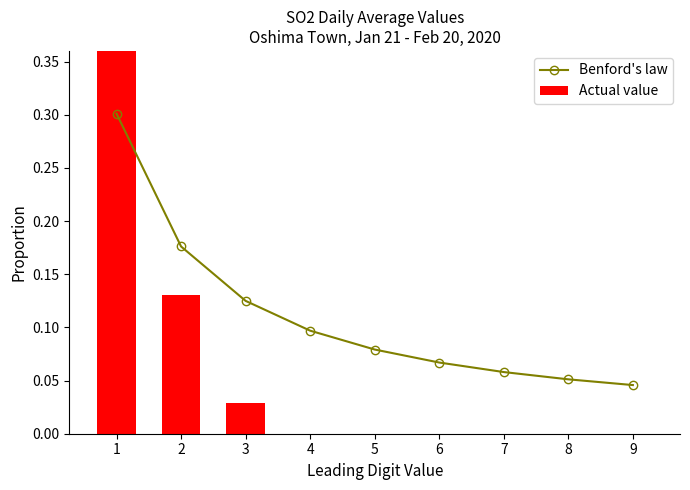

Which series has the widest spread of values?

Actual value